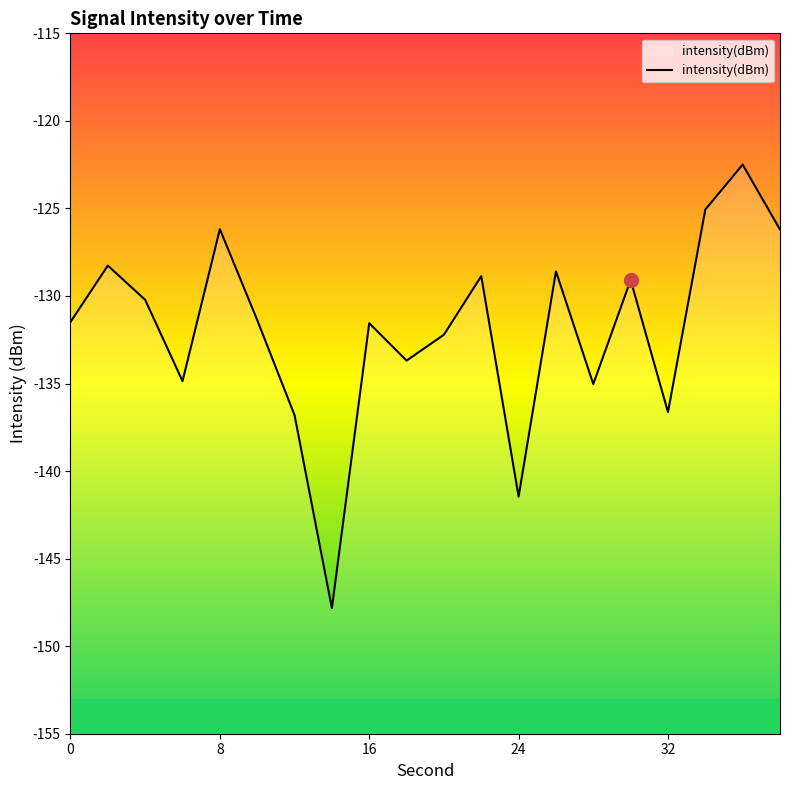

What is the sum of all values?

-2637.9